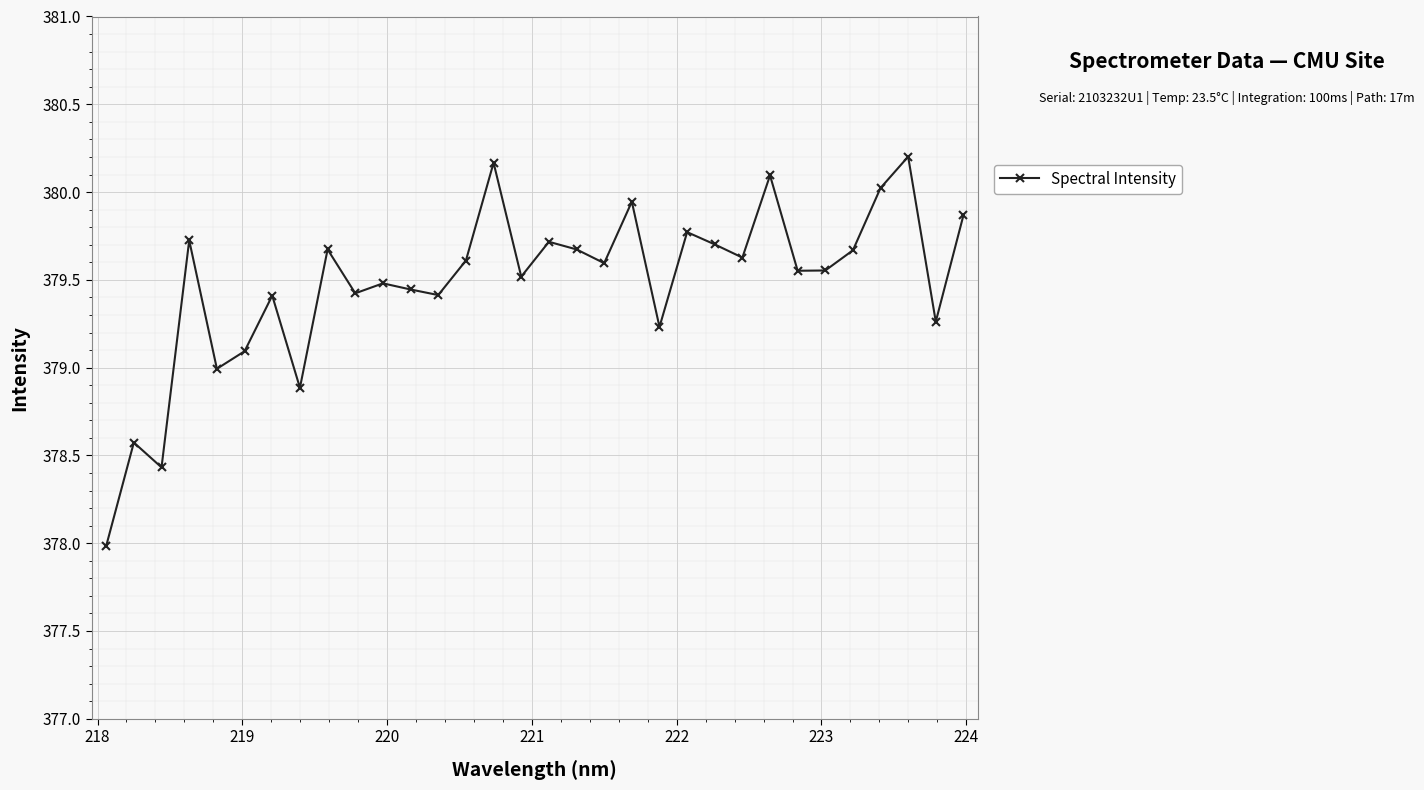

True or false: the data has more than 0 interior local peaks.

True